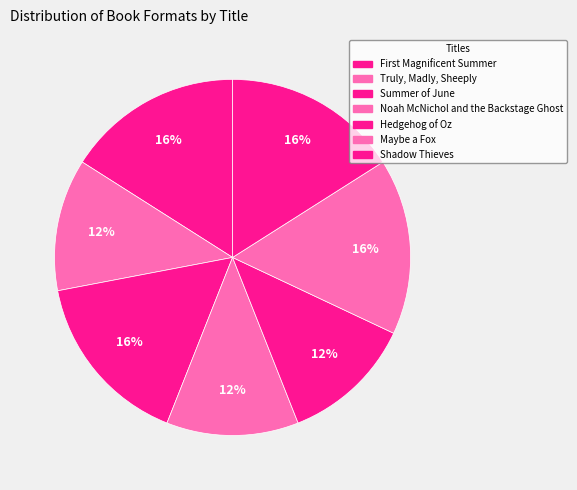

How many slices are in this pie chart?

7